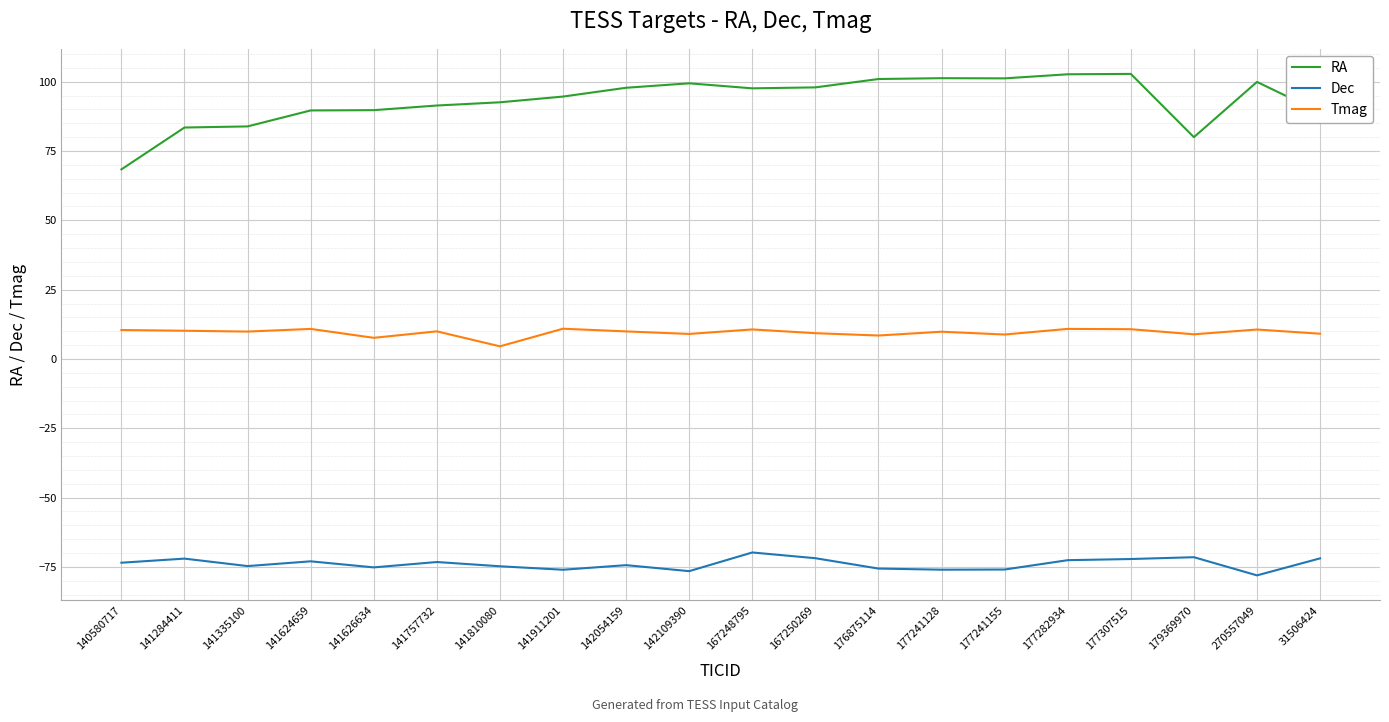

What is the sum of the Dec values at 142109390 and 167248795?

-146.3